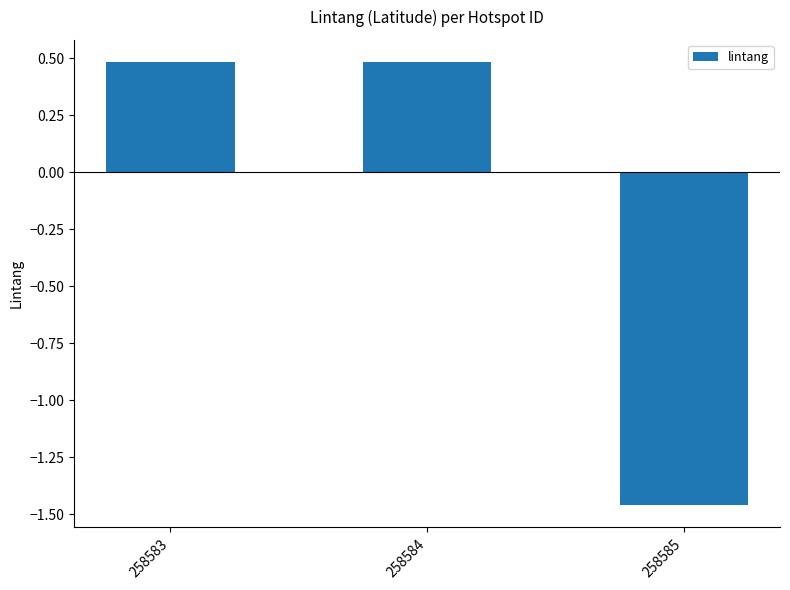

The value at 258584 is 0.5. True or false?

True